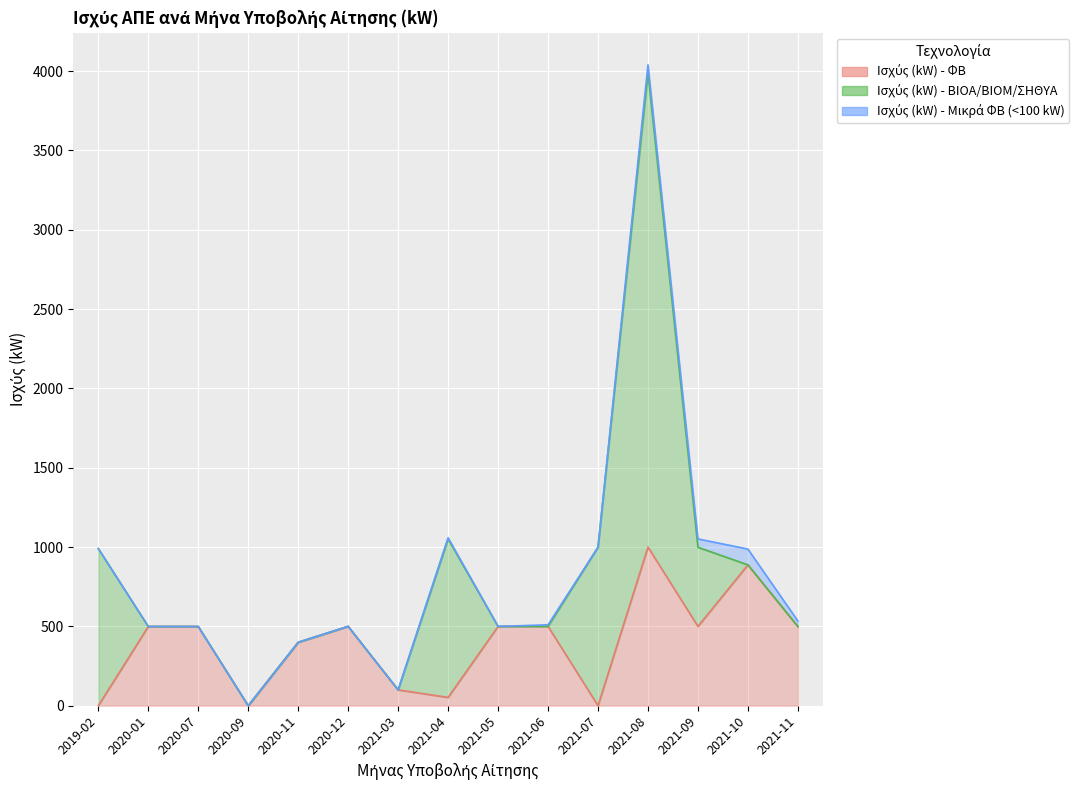

What is the label of the 4th point from the left?

2020-09